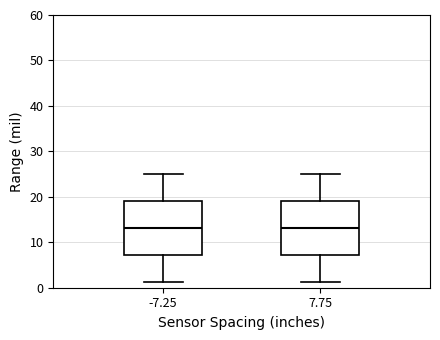

Reading left to right, transcribe this box plot: for each box, give where its median line is, the range the box spans, and where its two whiskers end, as read against the y-axis. The values are not printed on the chart, so give them approximately, as read against the axis.

-7.25: median 13, box 7 to 19, whiskers 1 to 25
7.75: median 13, box 7 to 19, whiskers 1 to 25